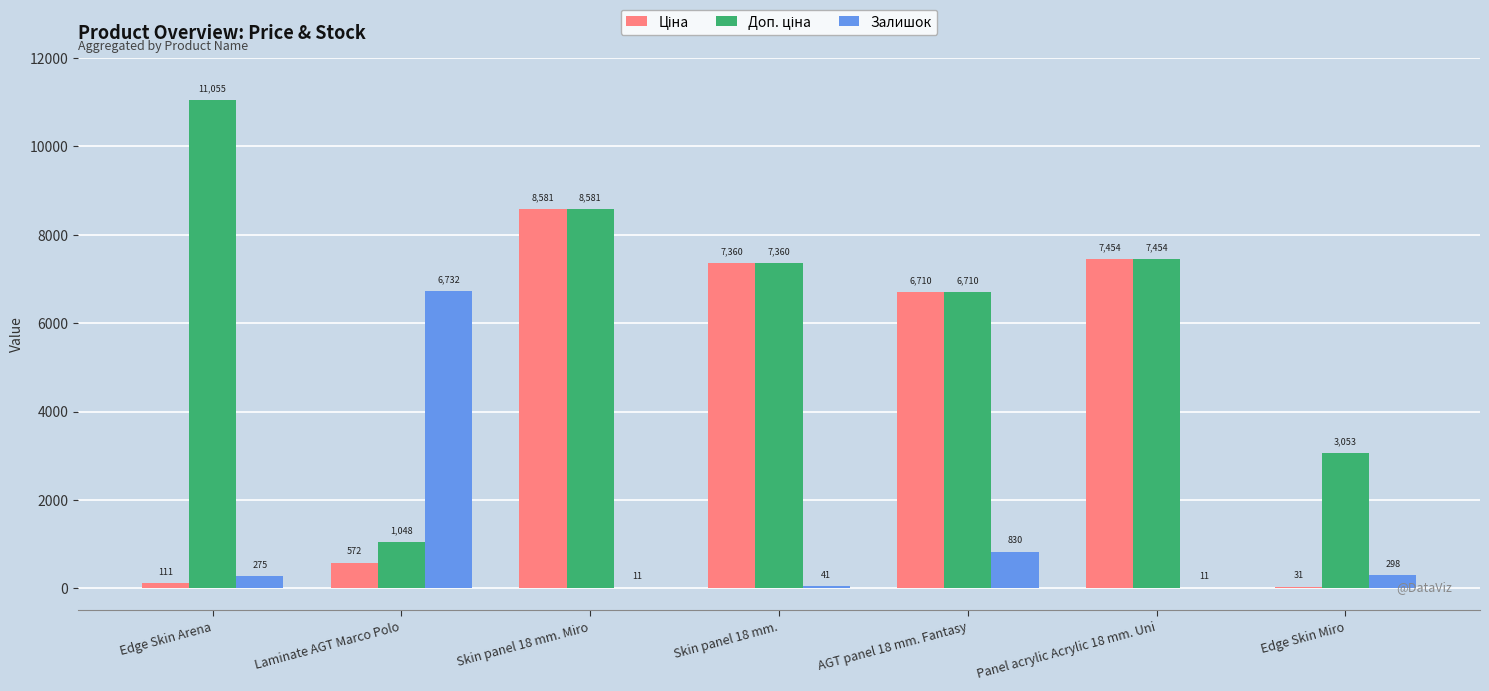

Is it true that Залишок equals 11.0 at Skin panel 18 mm. Miro?

True